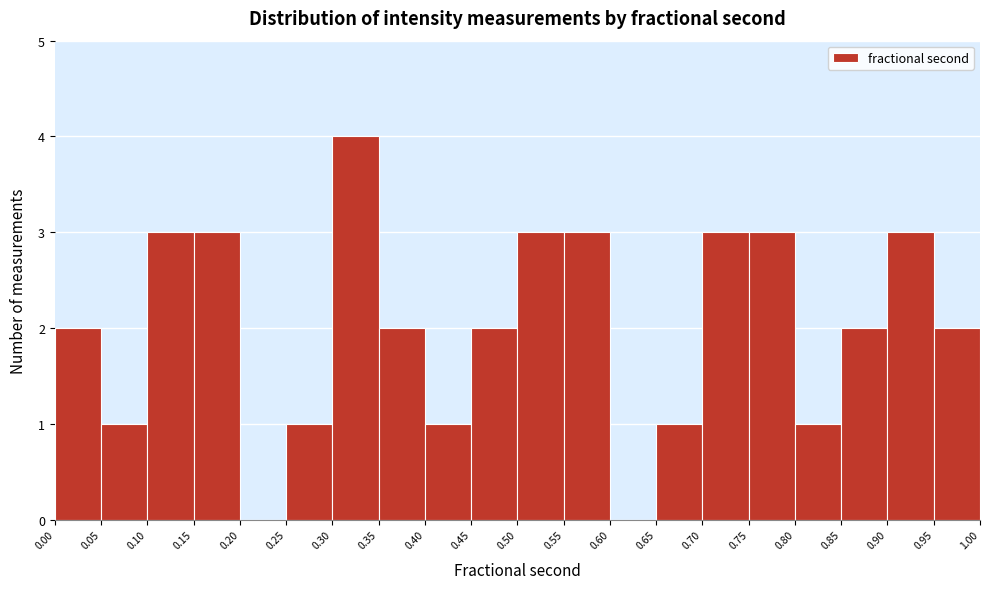

Reading left to right, list every bar in this chart as the range it spans on the x-axis followed by its height. The values are not printed on the chart, so give them approximately, as read against the axis.

0.00 to 0.05: 2
0.05 to 0.10: 1
0.10 to 0.15: 3
0.15 to 0.20: 3
0.20 to 0.25: 0
0.25 to 0.30: 1
0.30 to 0.35: 4
0.35 to 0.40: 2
0.40 to 0.45: 1
0.45 to 0.50: 2
0.50 to 0.55: 3
0.55 to 0.60: 3
0.60 to 0.65: 0
0.65 to 0.70: 1
0.70 to 0.75: 3
0.75 to 0.80: 3
0.80 to 0.85: 1
0.85 to 0.90: 2
0.90 to 0.95: 3
0.95 to 1.00: 2